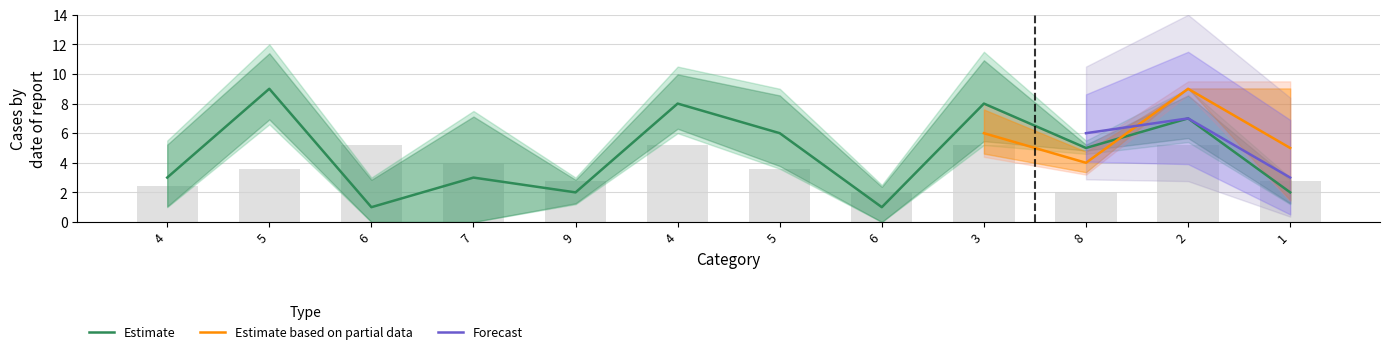

The value of col_3 at 5 is 2. True or false?

False